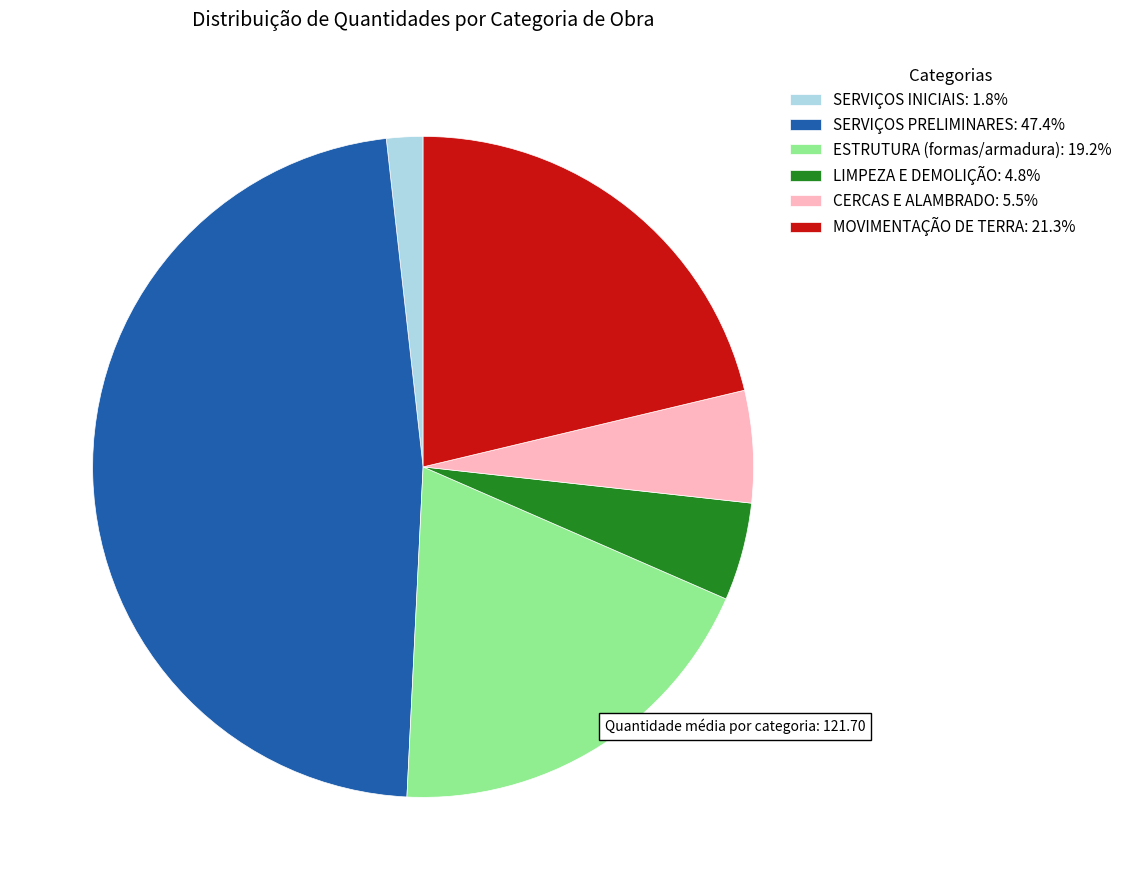

Do MOVIMENTAÇÃO DE TERRA: 21.3% and LIMPEZA E DEMOLIÇÃO: 4.8% together represent more than half of the pie?

No